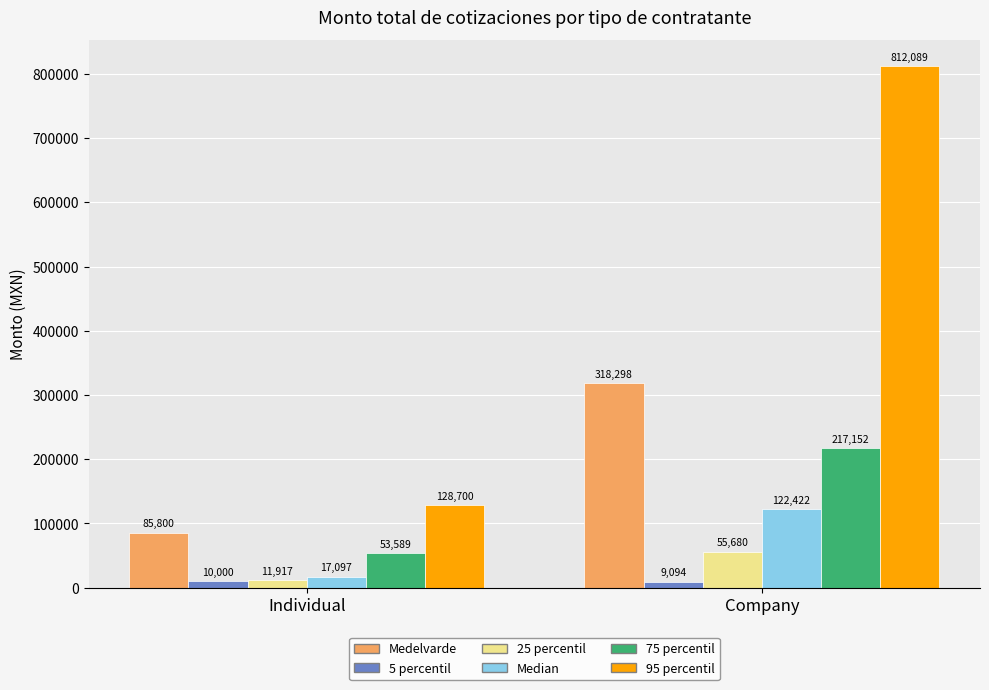

List the series in order of their peak value, lowest first.

5 percentil, 25 percentil, Median, 75 percentil, Medelvarde, 95 percentil